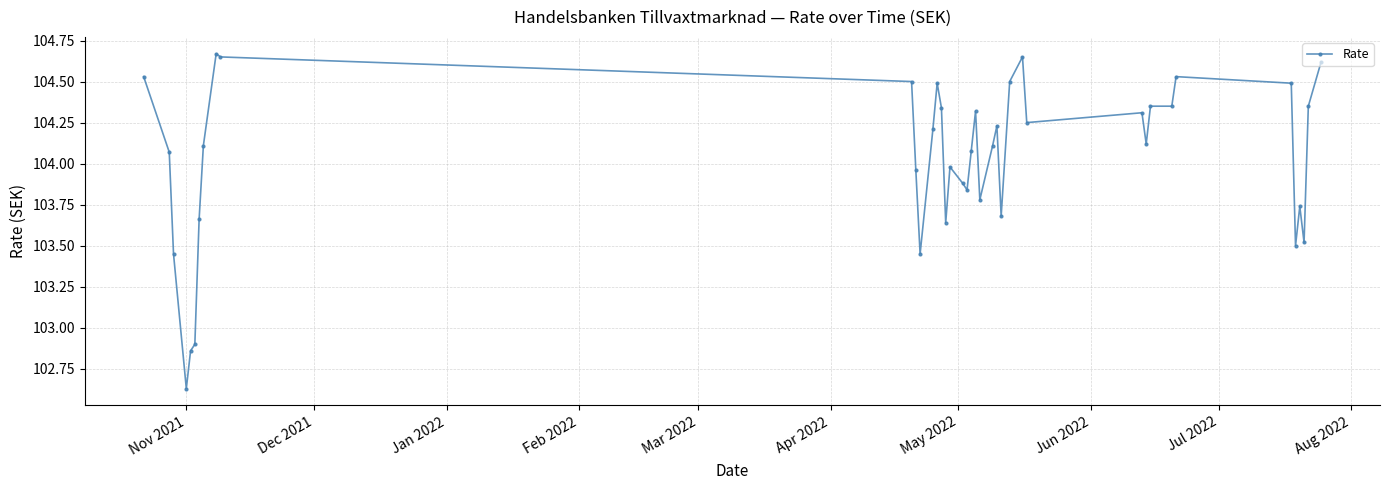

True or false: the data has more than 0 interior local peaks.

True